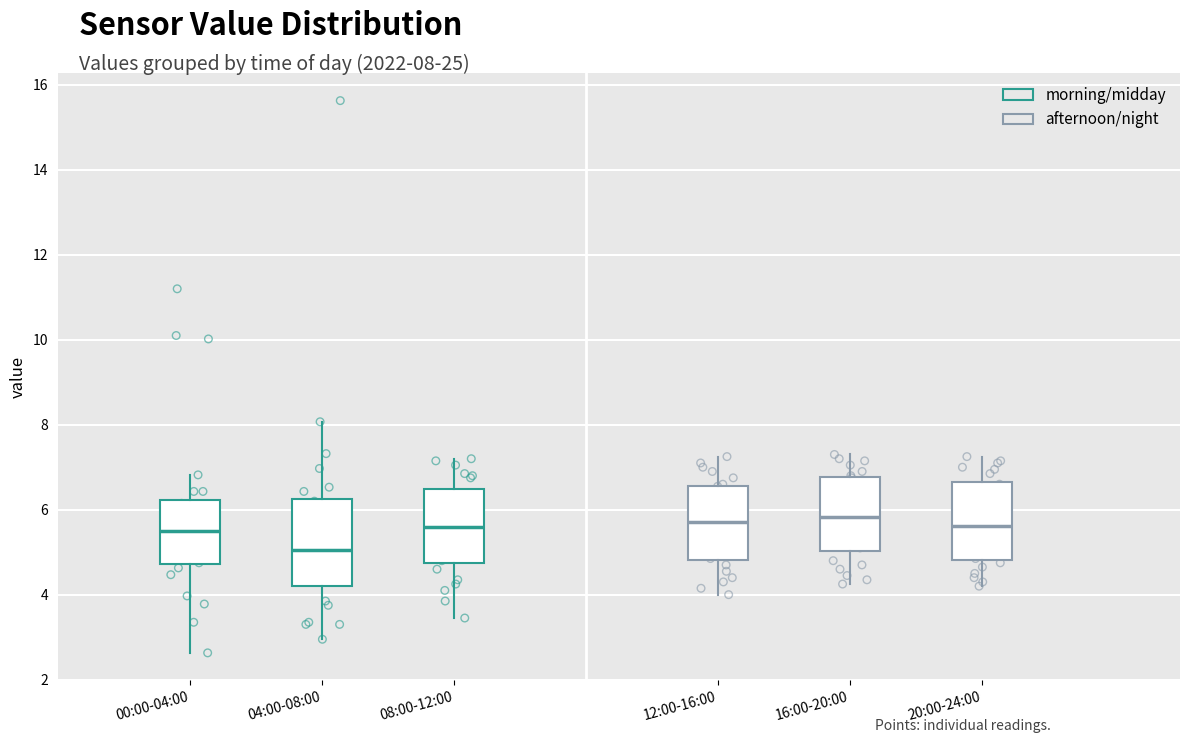

Where is the upper edge of the box for 00:00-04:00 on the y-axis? The values are not printed on the chart, so give them approximately, as read against the axis.

6.2